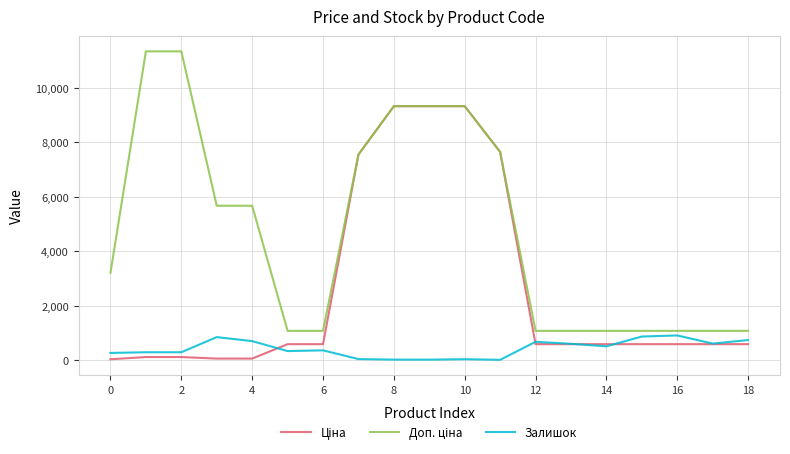

What is the greatest value displayed?

11334.0